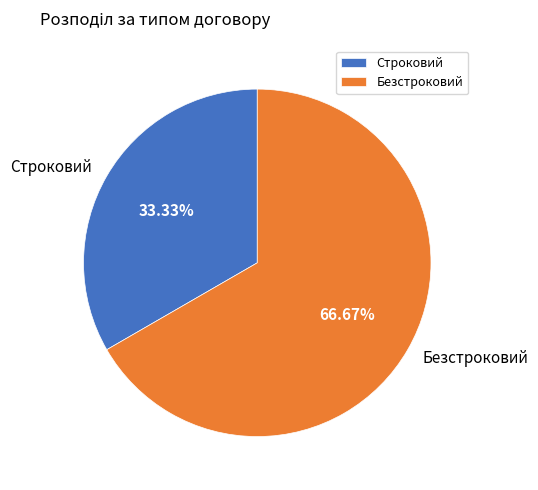

To the nearest percent, what is the difference between the Строковий and Безстроковий slice percentages?

33%